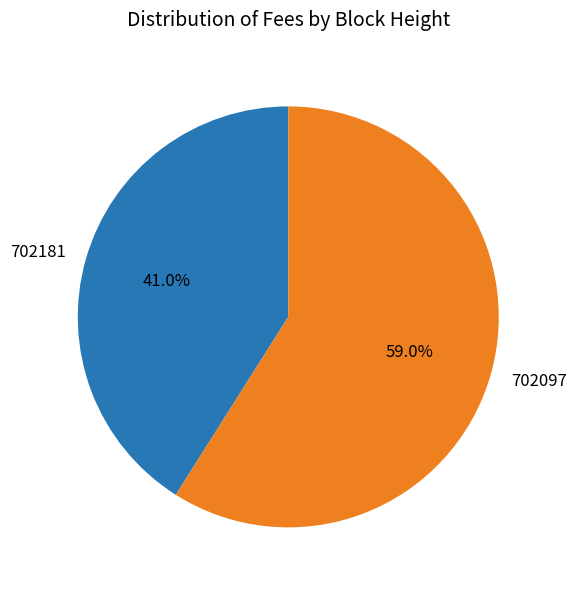

The 702181 slice represents 41% of the pie. True or false?

True